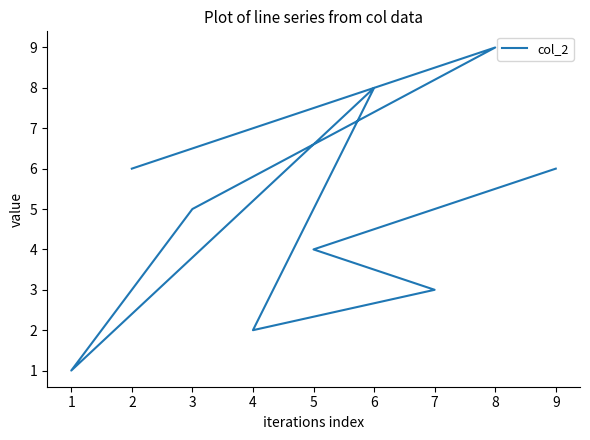

Is this an area chart (filled region under the line)?

No